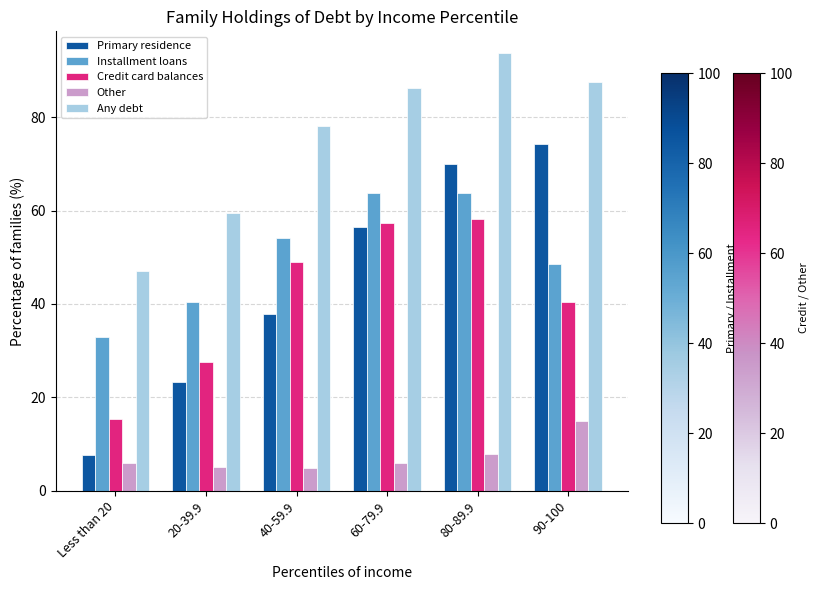

The Any debt series shows 47.1 at Less than 20. True or false?

True